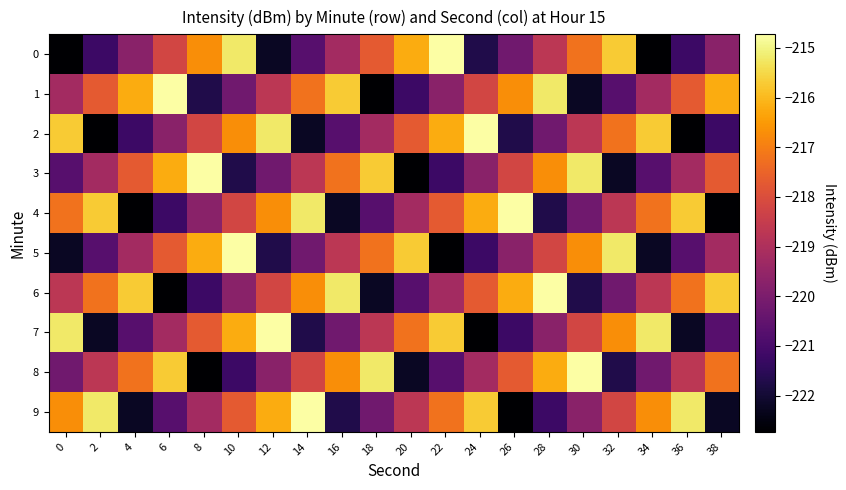

What is the total value across all series at 0?

-2188.8